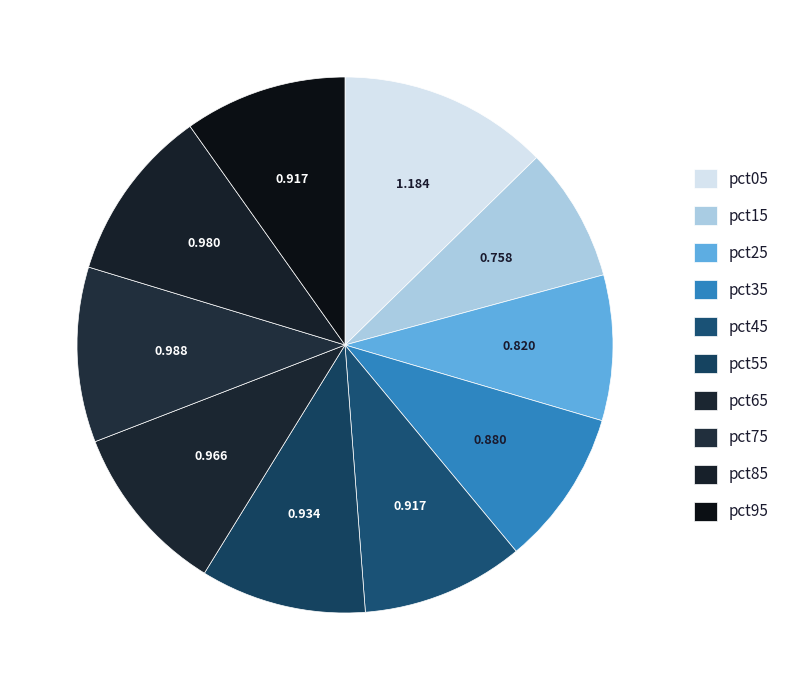

Count the number of slices in the pie.

10